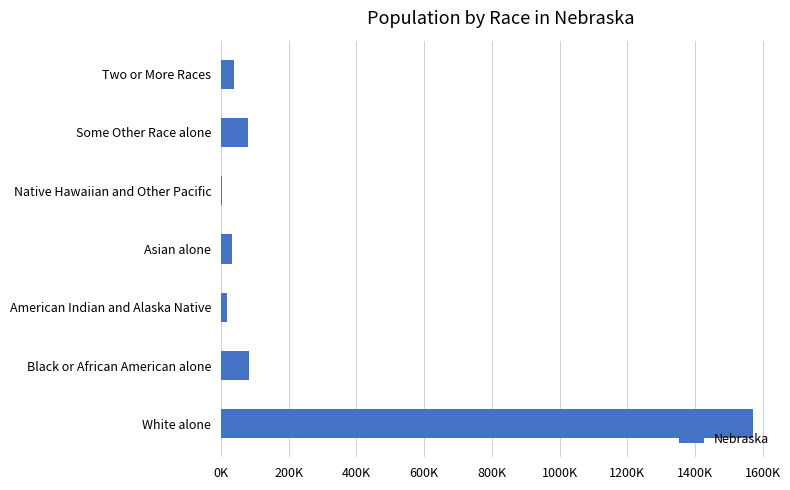

Are the bars horizontal?

Yes